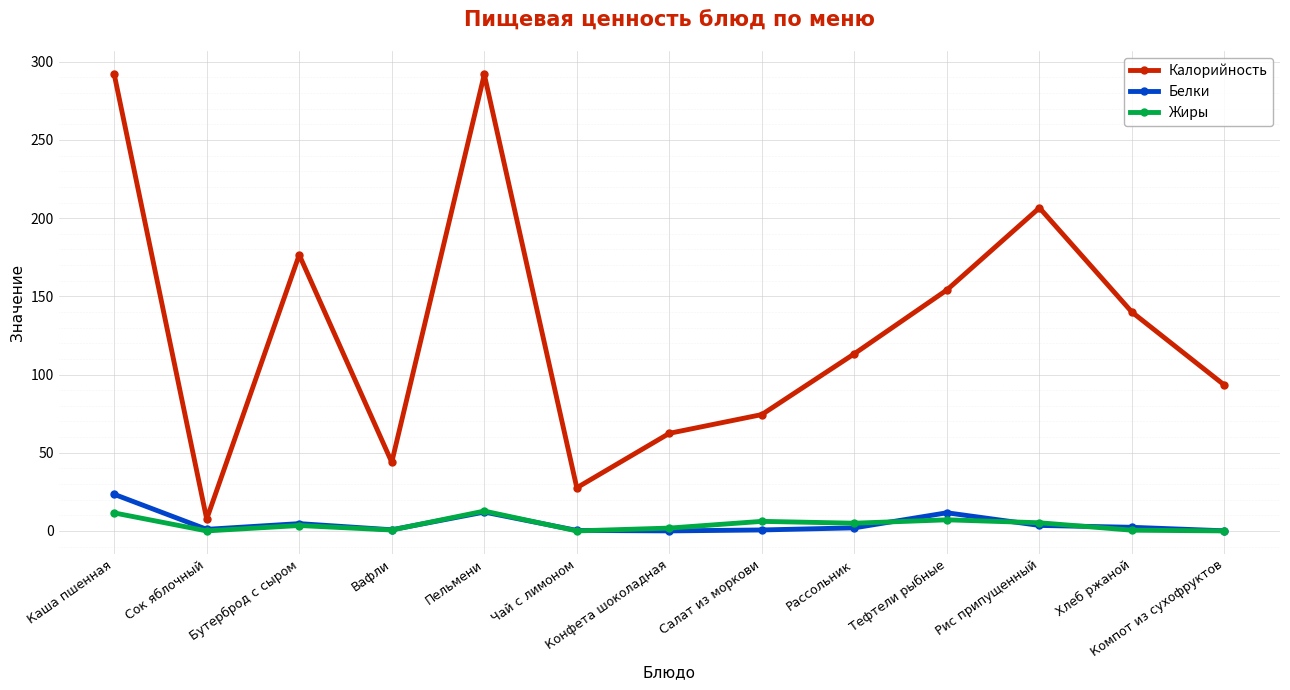

At which label does Белки reach its peak?

Каша пшенная